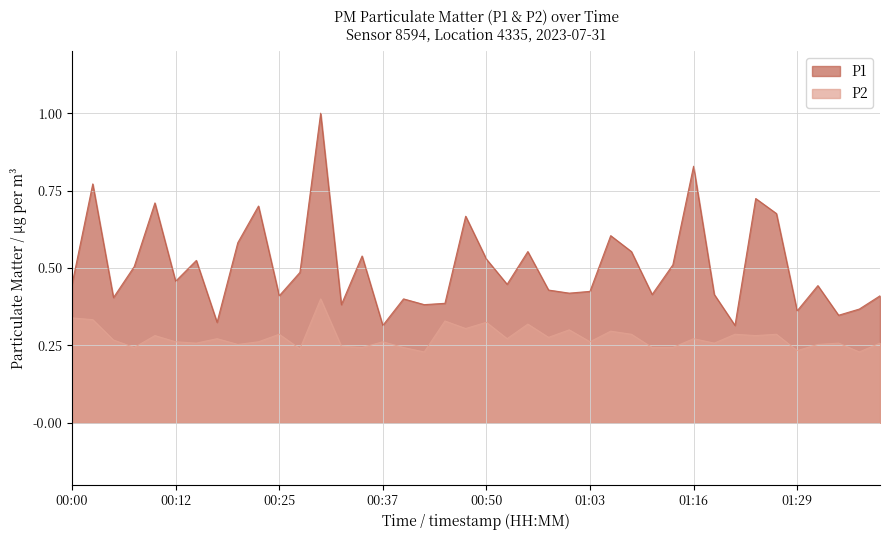

Count the number of categories in the chart.

40